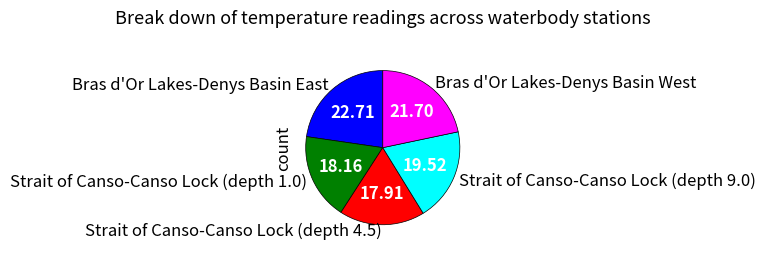

How many slices are in this pie chart?

5